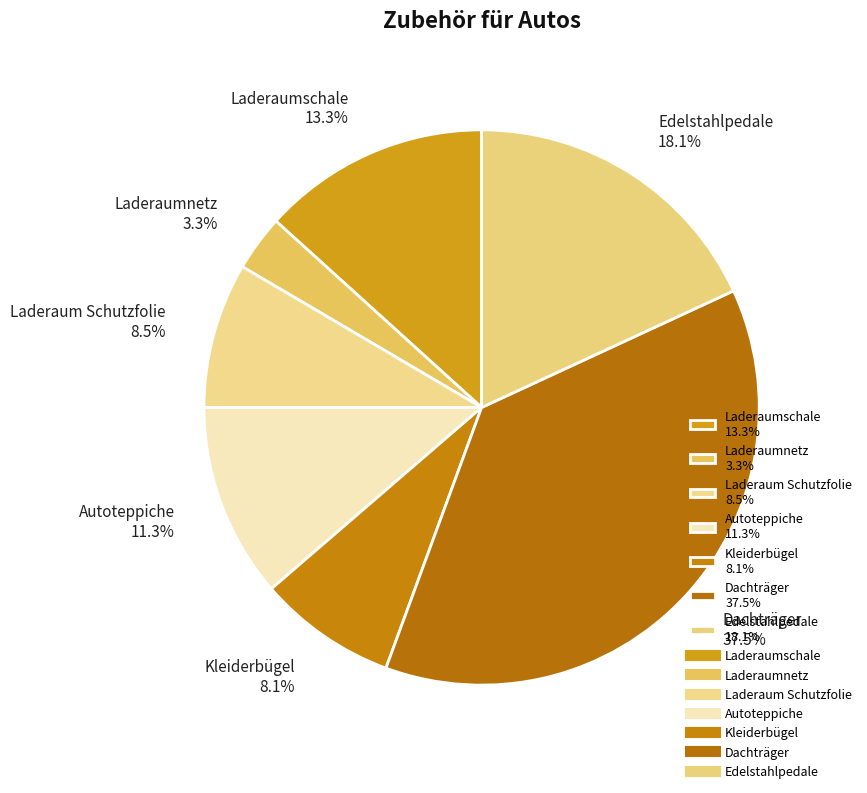

What is the ratio of the value at Laderaum Schutzfolie to the value at Laderaumnetz?

2.6